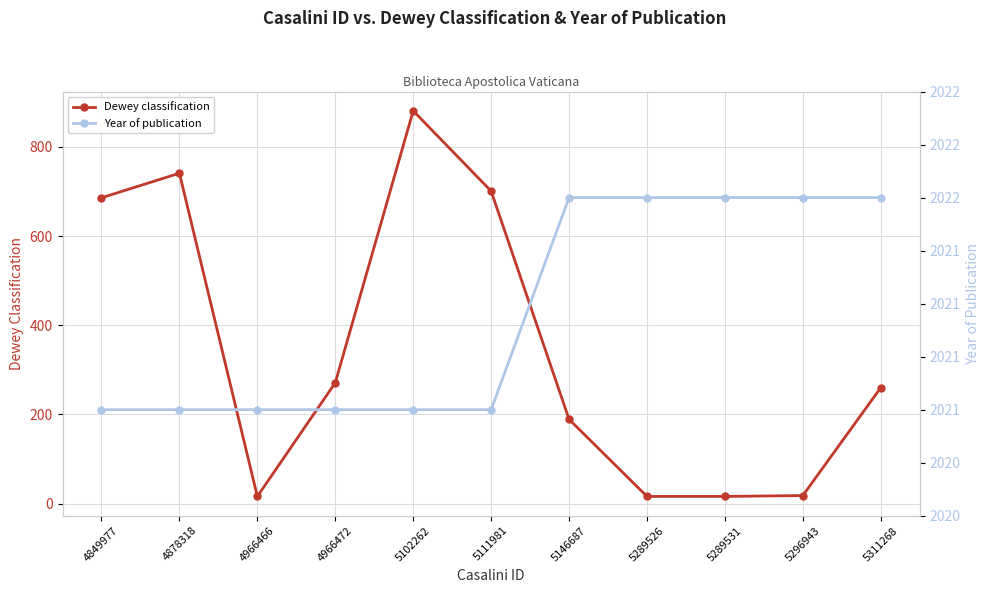

What is the sum of all Dewey classification values?

3795